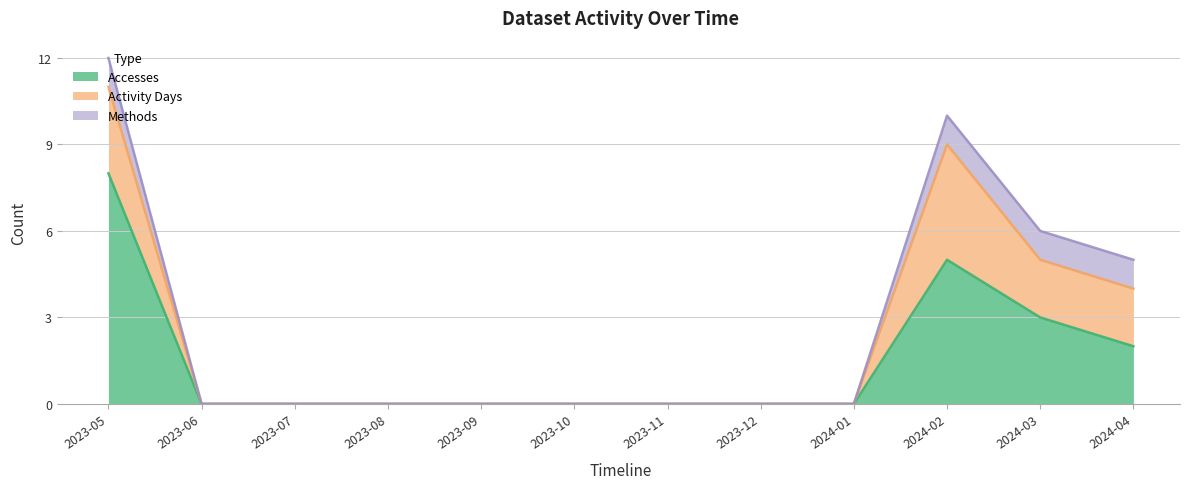

Rank the categories by Methods value from highest to lowest.

2023-05, 2024-02, 2024-03, 2024-04, 2023-06, 2023-07, 2023-08, 2023-09, 2023-10, 2023-11, 2023-12, 2024-01